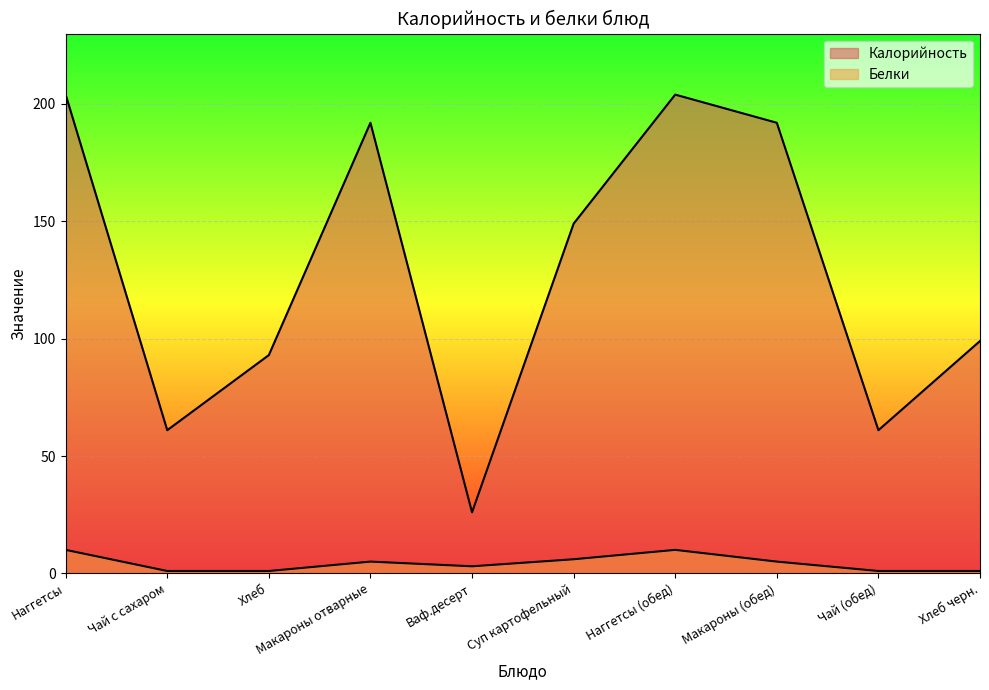

Which series changed the most between Хлеб and Хлеб черн.?

Калорийность